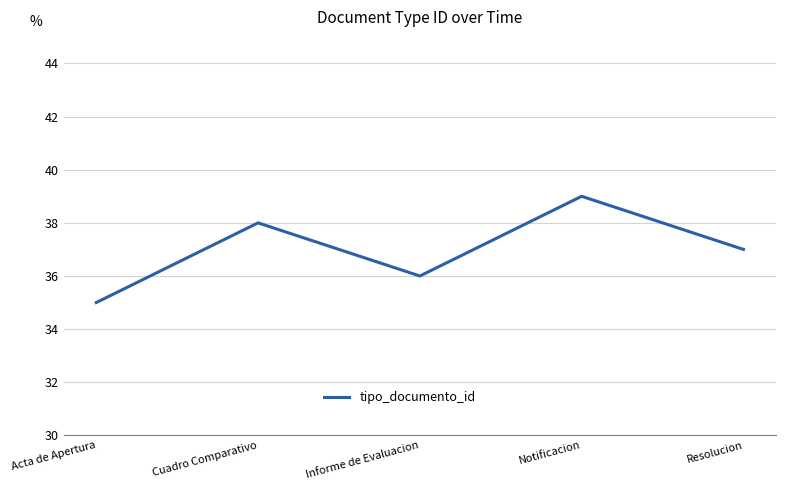

How many lines are shown in the chart?

1